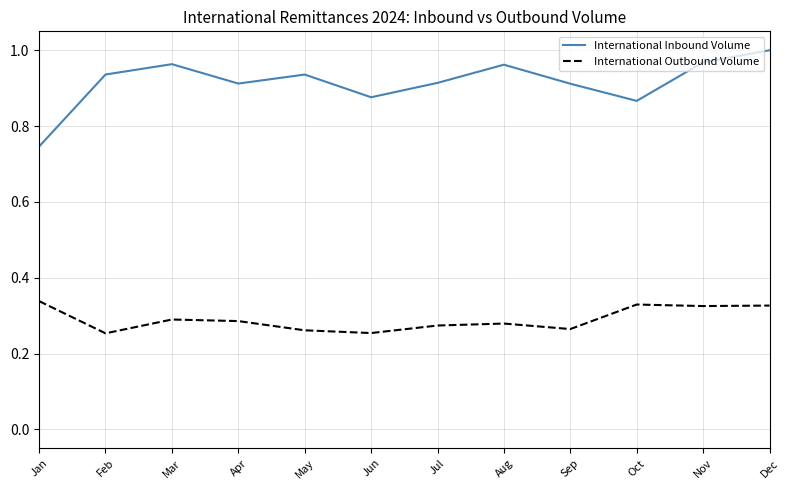

Does the chart have visible grid lines?

Yes